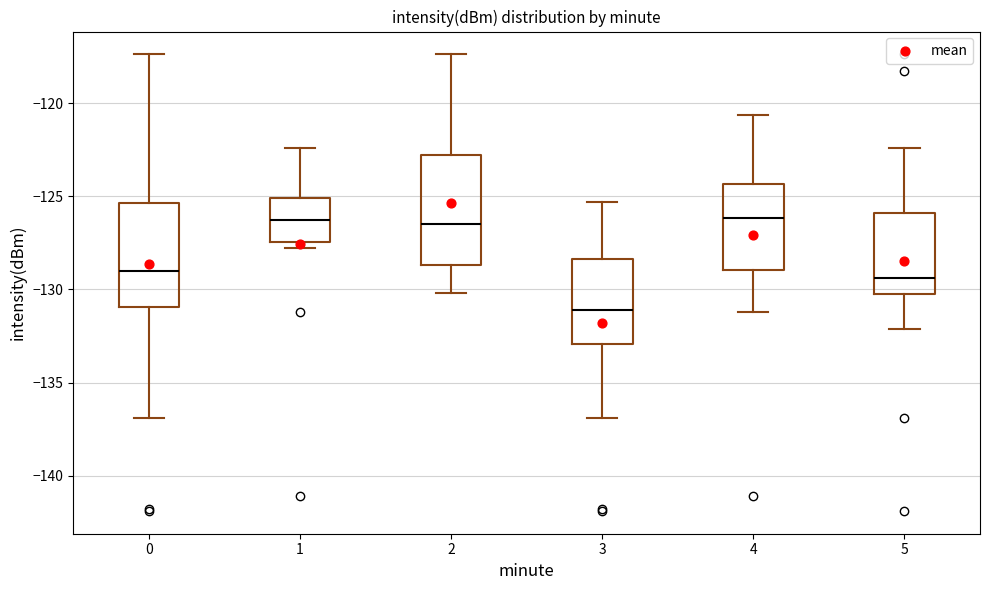

Reading left to right, read every box against the y-axis: the position of its median line, the range the box covers, and the ends of its whiskers. The values are not printed on the chart, so give them approximately, as read against the axis.

0: median -129.0, box -131.0 to -125.5, whiskers -137.0 to -117.5
1: median -126.5, box -127.5 to -125.0, whiskers -128.0 to -122.5
2: median -126.5, box -128.5 to -123.0, whiskers -130.0 to -117.5
3: median -131.0, box -133.0 to -128.5, whiskers -137.0 to -125.5
4: median -126.0, box -129.0 to -124.5, whiskers -131.0 to -120.5
5: median -129.5, box -130.5 to -126.0, whiskers -132.0 to -122.5